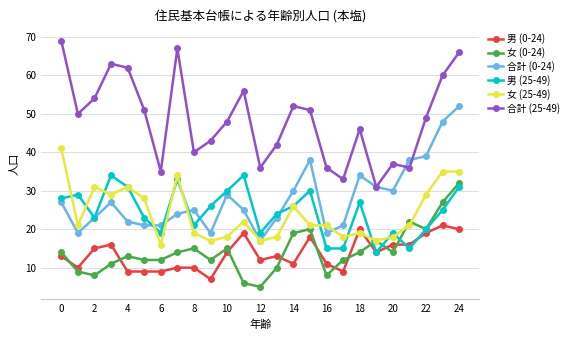

What is the smallest value displayed?

5